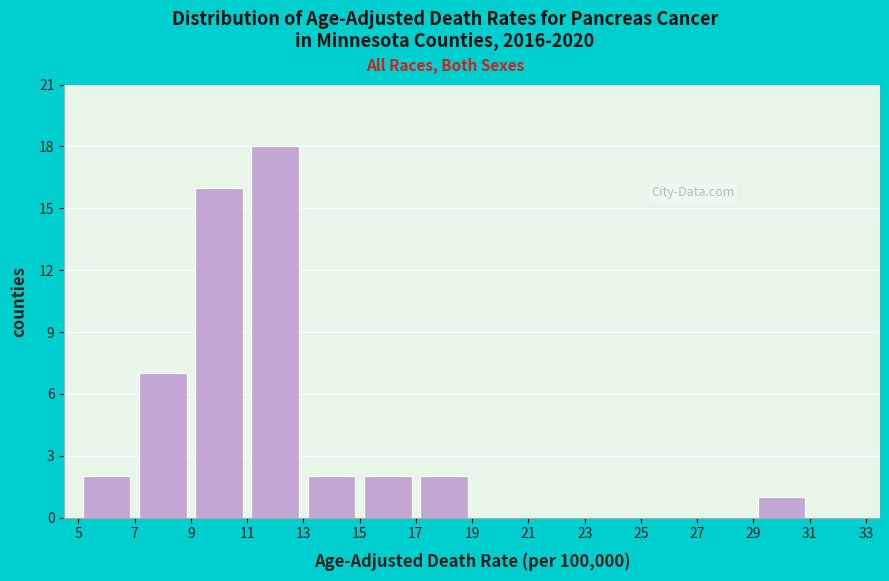

Over which range of the x-axis is the bar tallest?

11 to 13